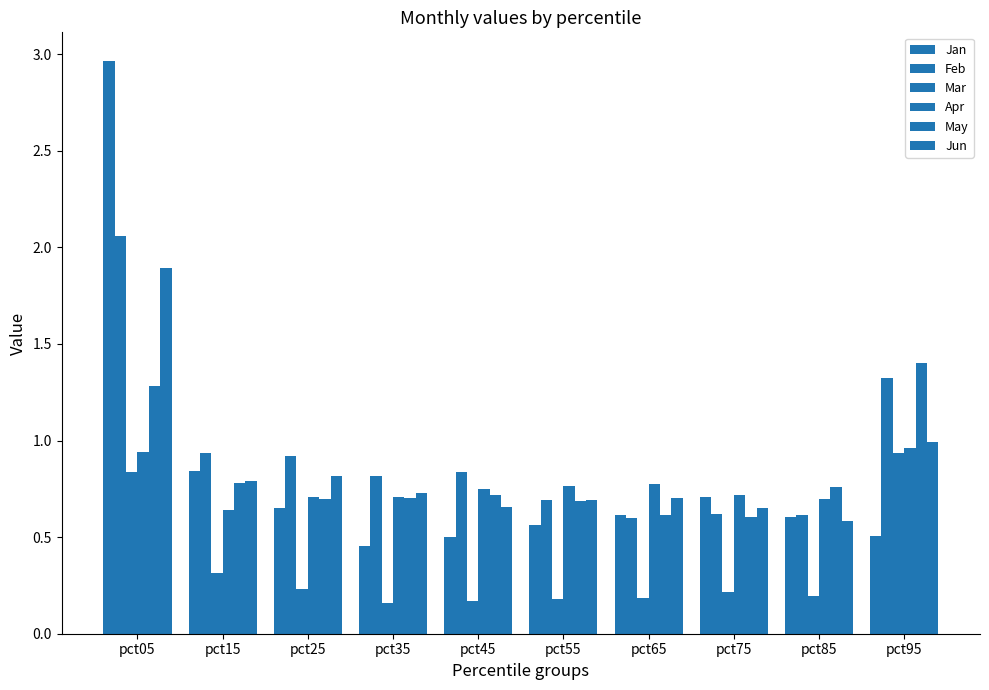

Is the value of Feb at pct45 greater than the value of Apr at pct15?

Yes